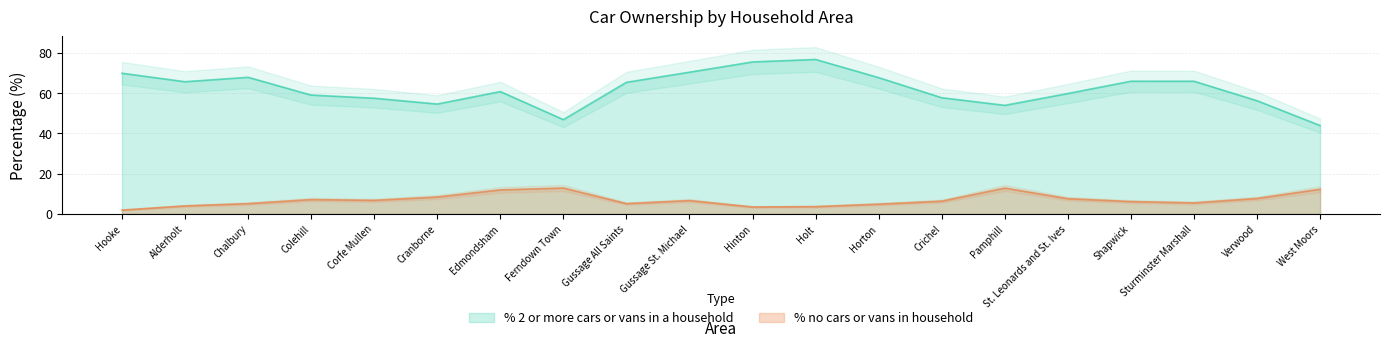

What is the maximum value shown in the chart?

76.7